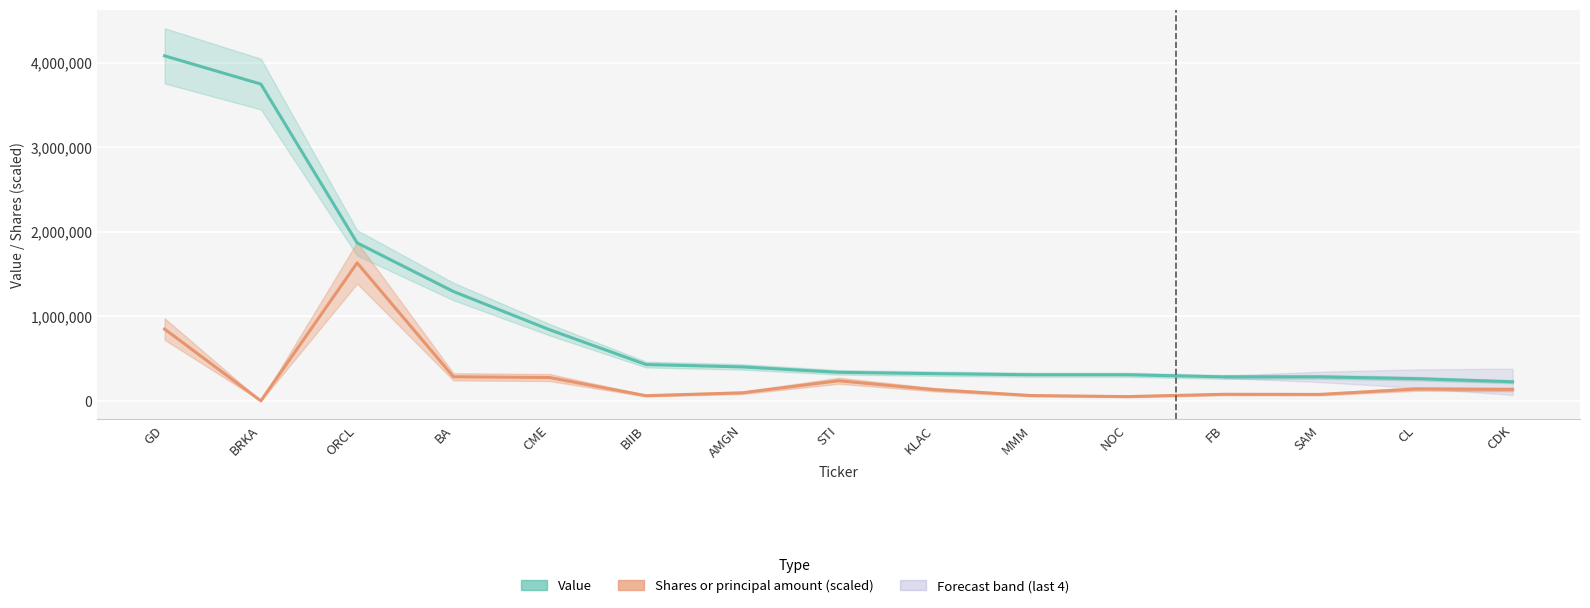

True or false: Shares or principal amount (scaled) and Value intersect in this chart.

False